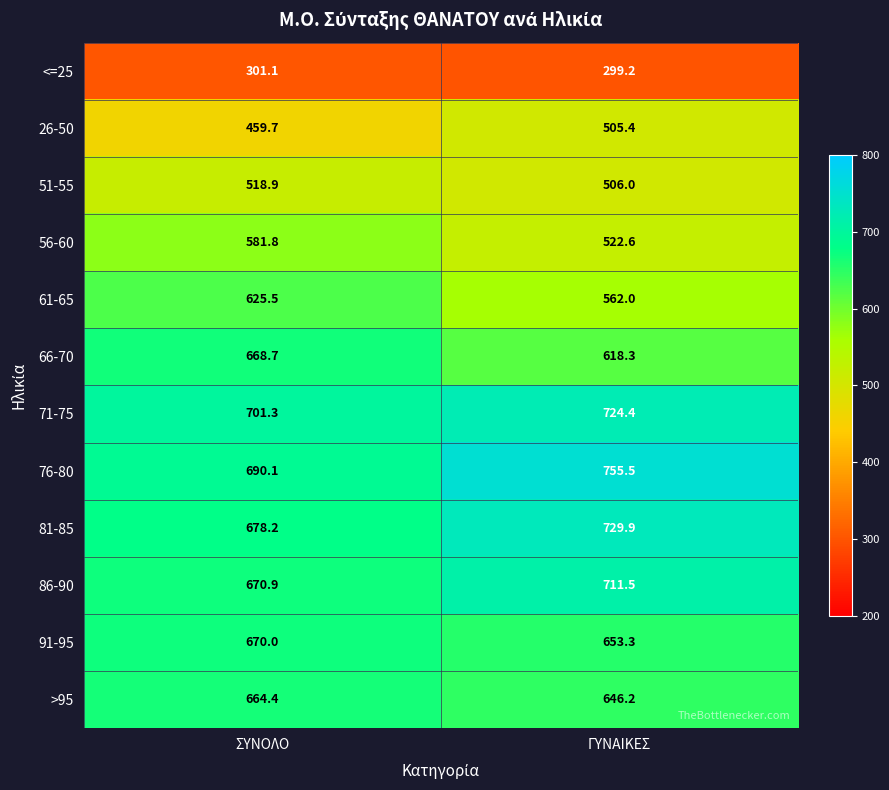

At which category is the sum across all series the highest?

ΓΥΝΑΙΚΕΣ